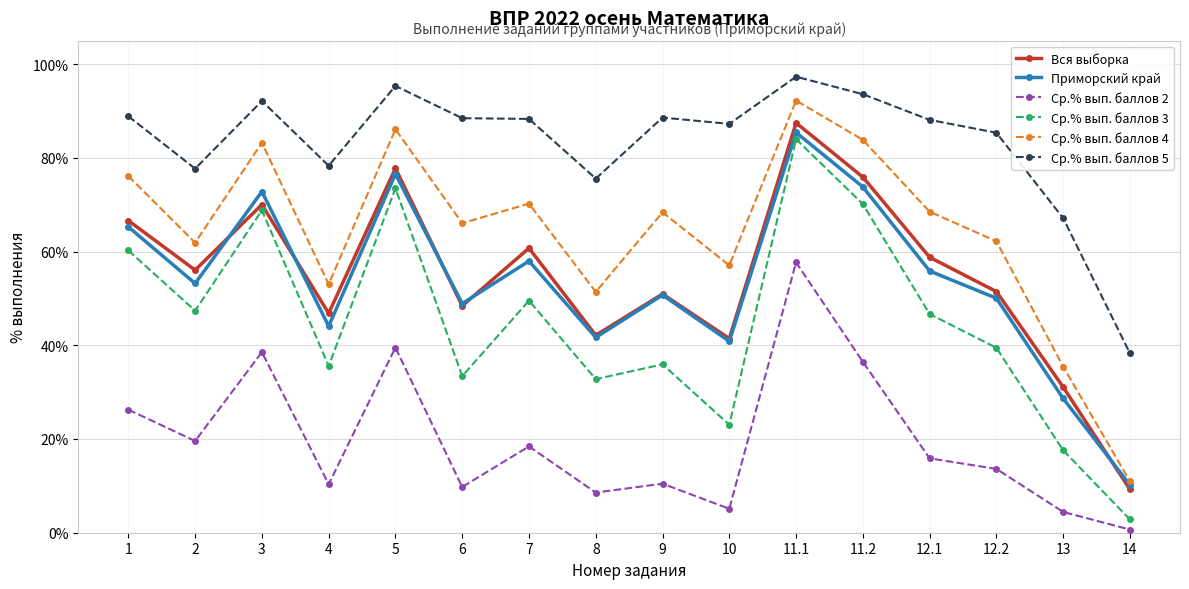

At how many categories does at least one series exceed 10?

16